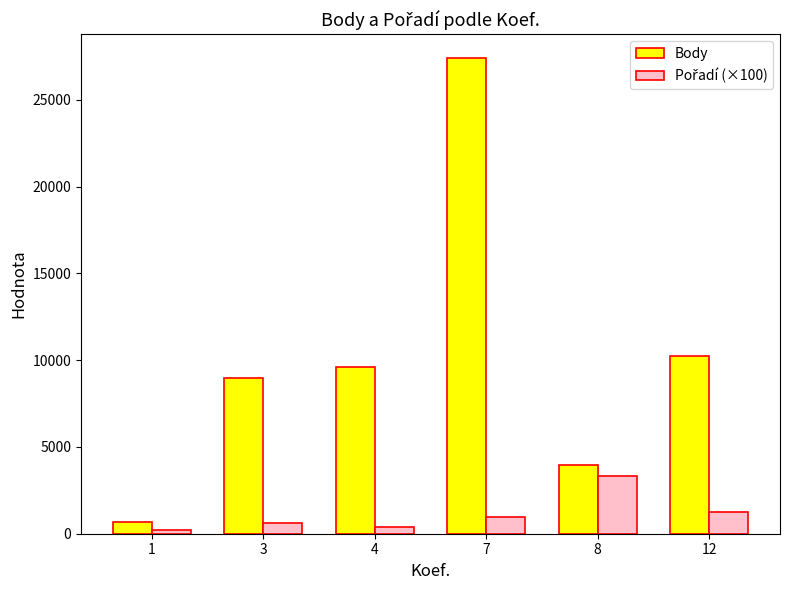

The Body series shows 10262.0 at 12. True or false?

True